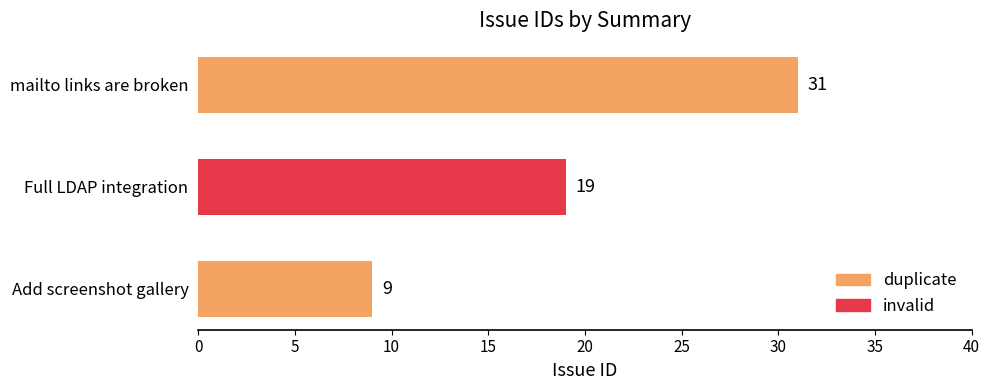

List the labels in order of value, smallest first.

Add screenshot gallery, Full LDAP integration, mailto links are broken